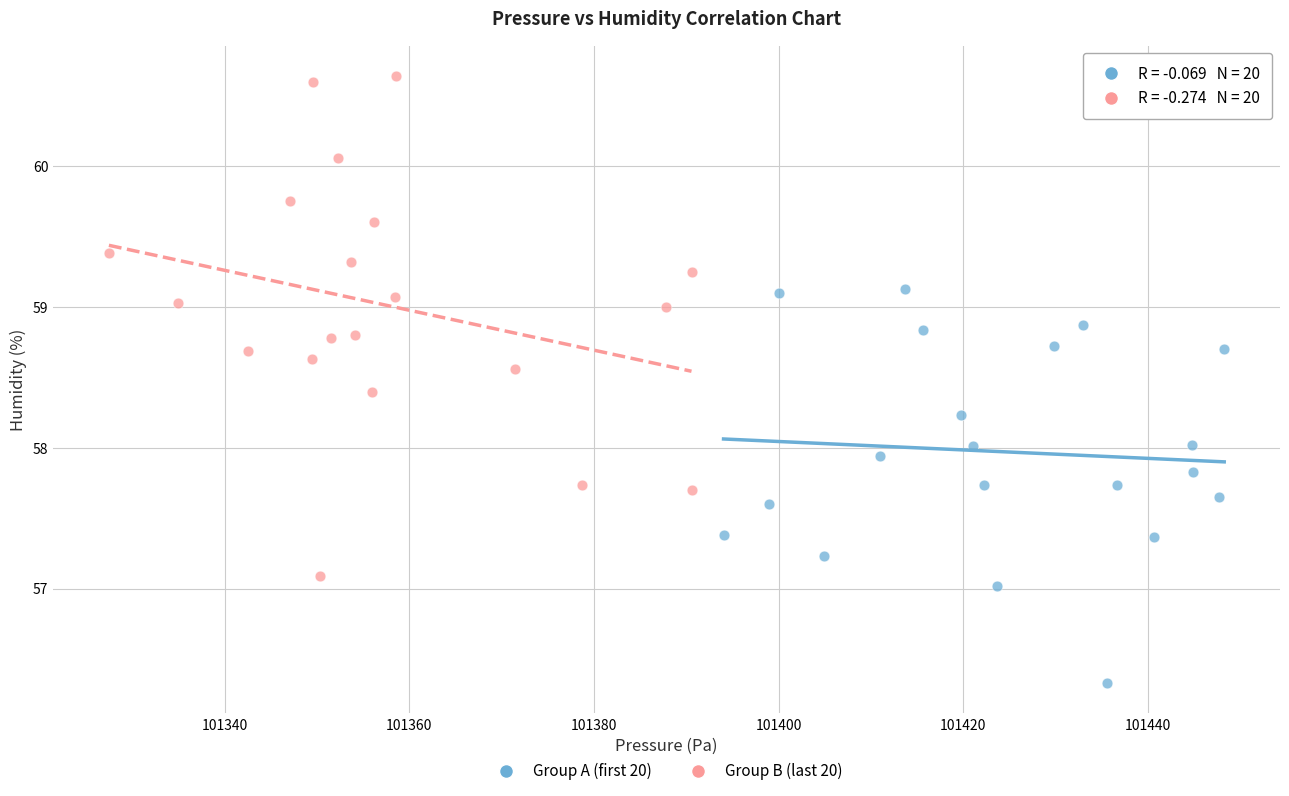

Which series contains the lowest Y value?

Group A (first 20)